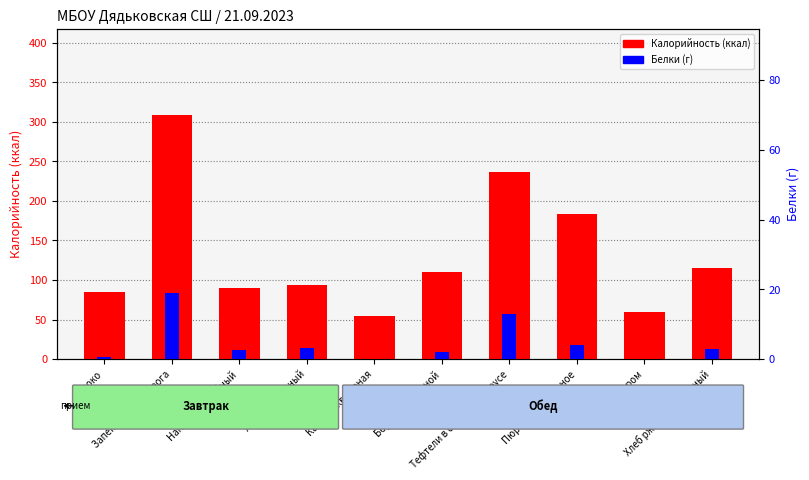

What is the difference between the Калорийность values at Борщ со сметаной and Капуста квашеная?

55.3